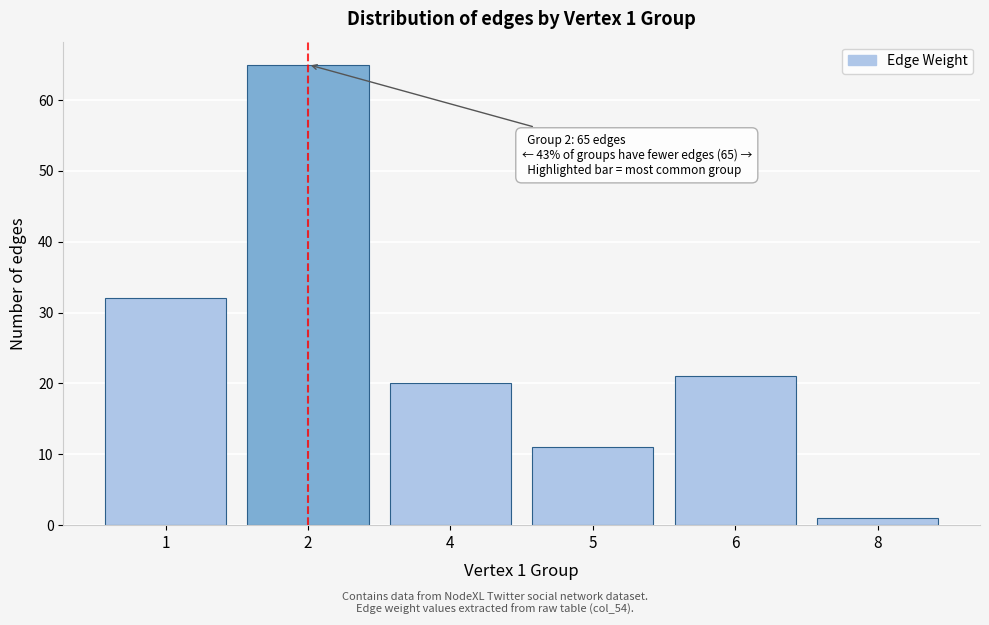

Reading left to right, what are all the values shown in this chart?

32	65	20	11	21	1